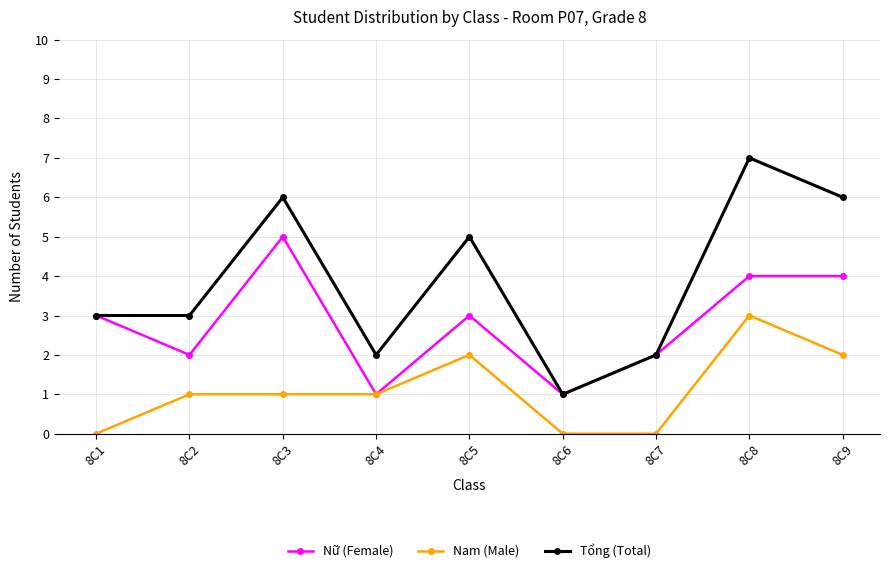

What is the sum of the Tổng (Total) values at 8C1 and 8C3?

9